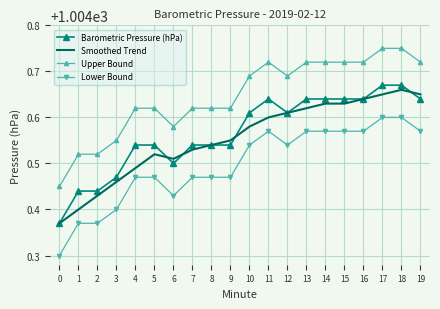

Which series changed the most between 10 and 19?

Smoothed Trend